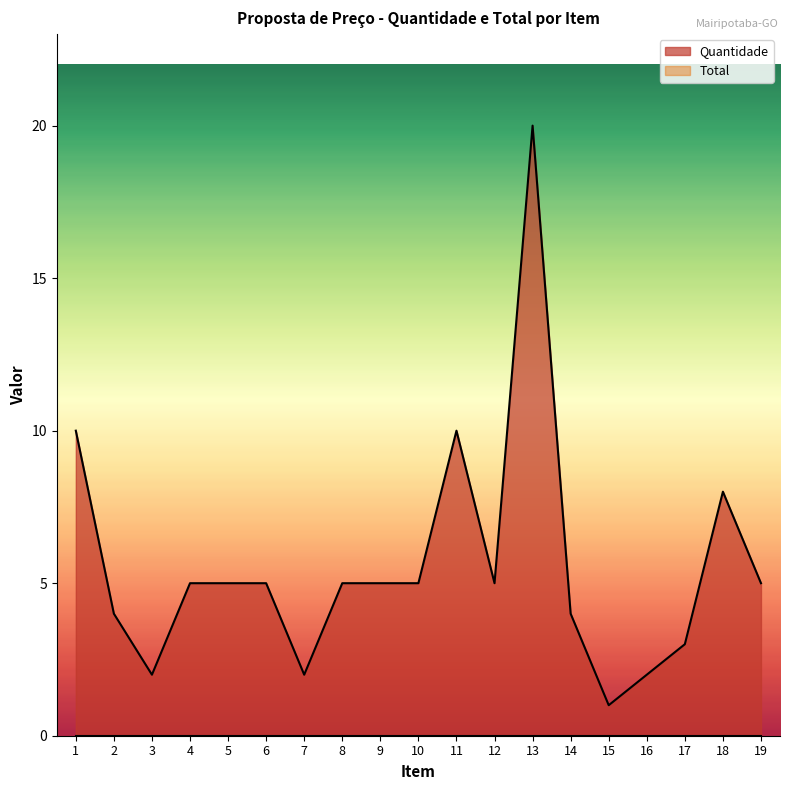

Between 14 and 3, which is larger?

14